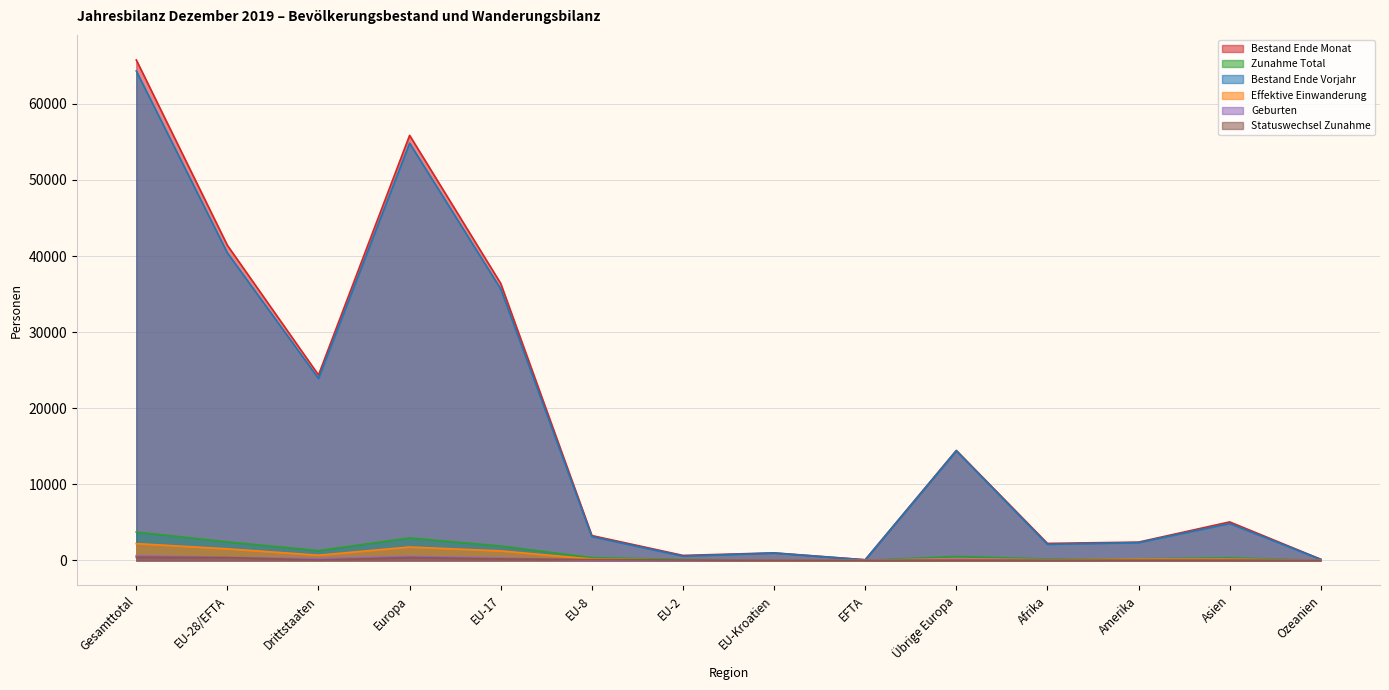

Which series has the widest spread of values?

Bestand Ende Monat